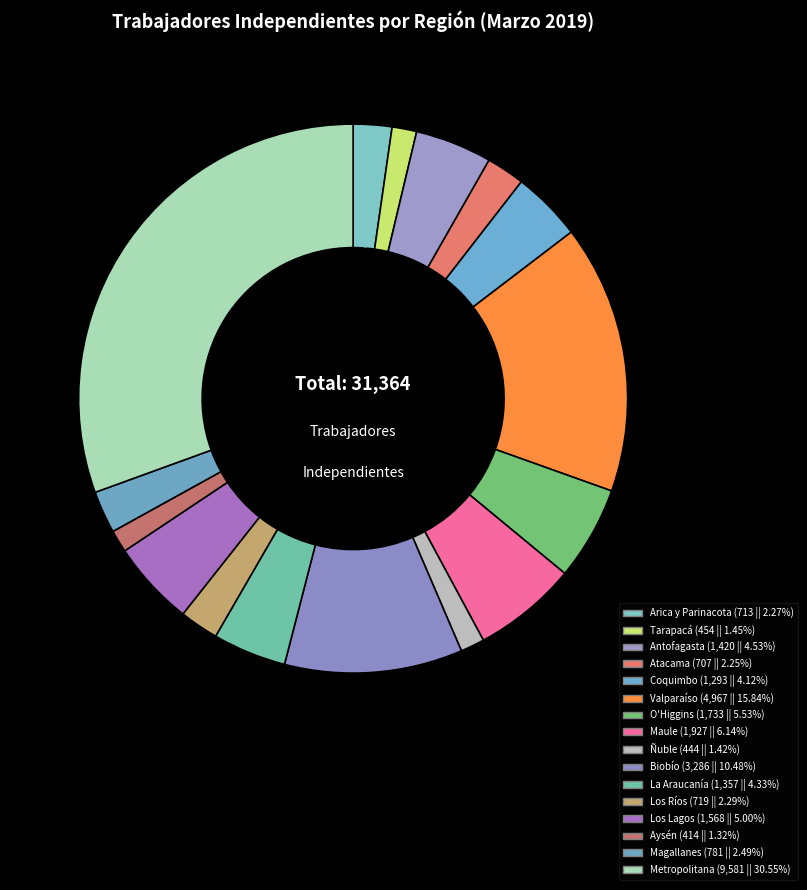

Count the number of slices in the pie.

16